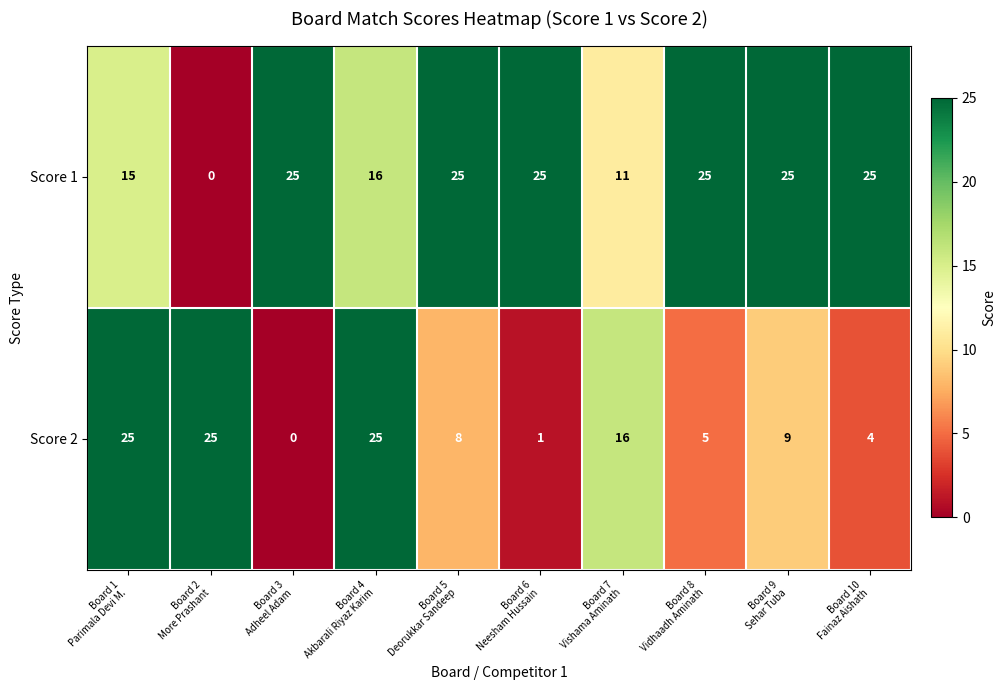

Which series has the largest total across all categories?

Score 1